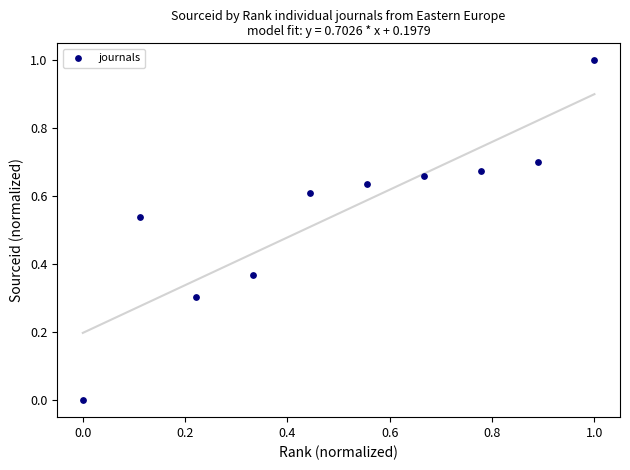

What is the range of Y values (max minus min)?

1.0